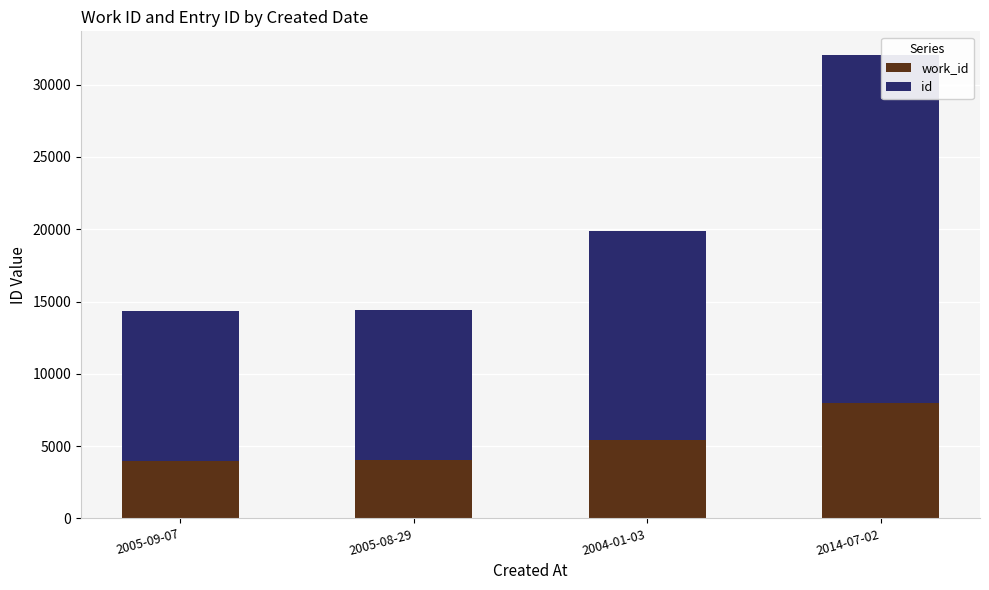

What is the total value across all series at 2004-01-03?

19892